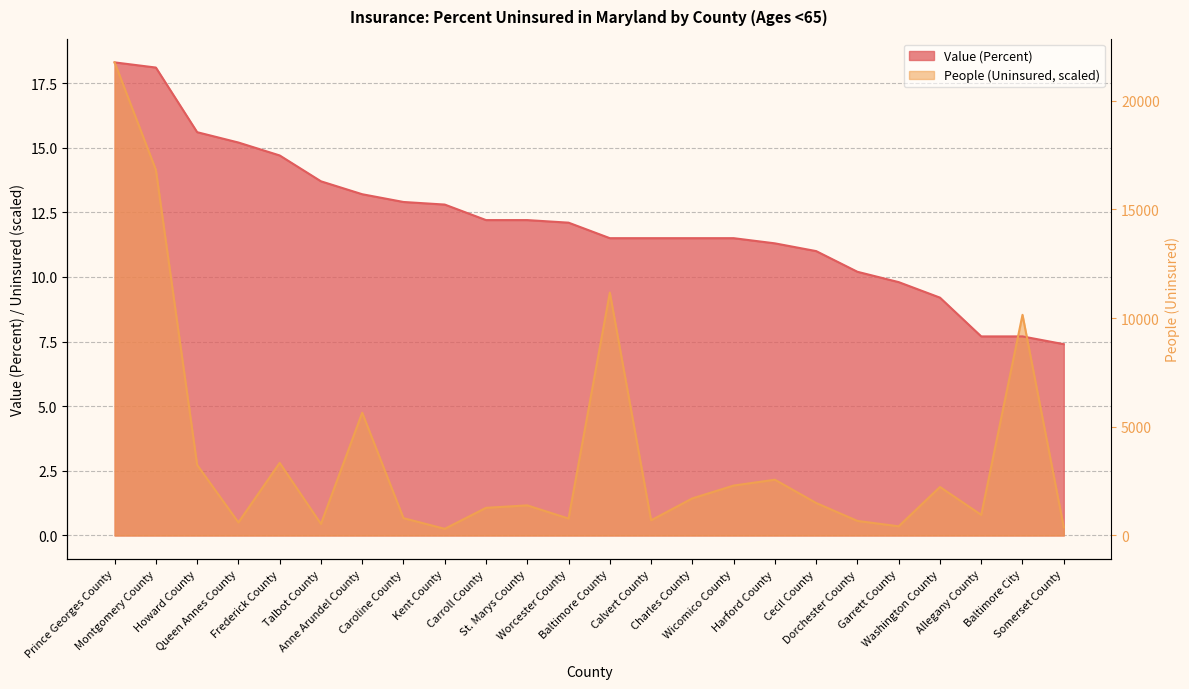

What is the sum of all People (Uninsured) values?

76.7